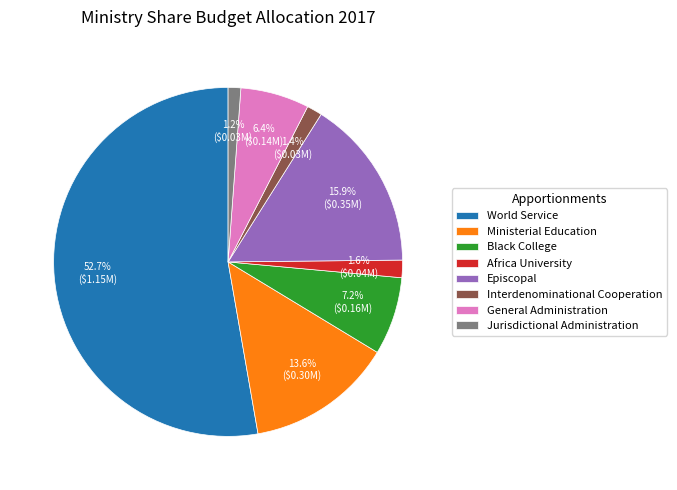

Combined, do Ministerial Education and General Administration account for over 50%?

No